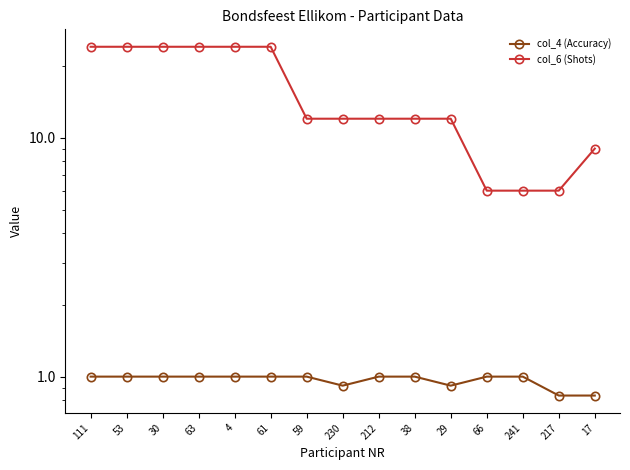

What is the sum of all col_6 (Shots) values?

231.0